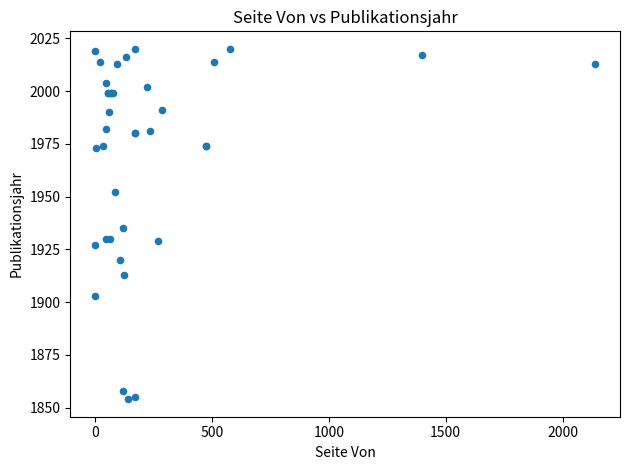

What Y value in the scatter plot is closest to 1937?

1935